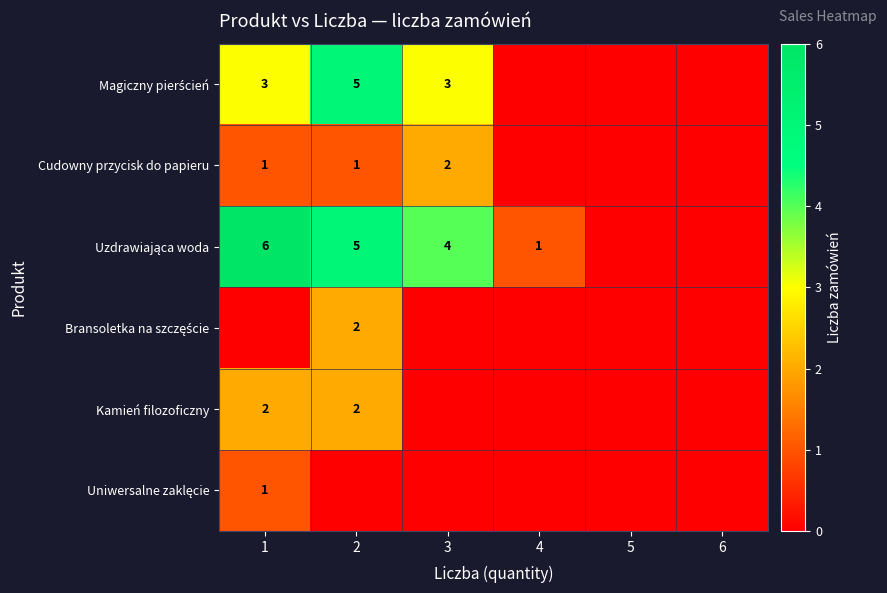

The value of Kamień filozoficzny at 2 is 2. True or false?

True